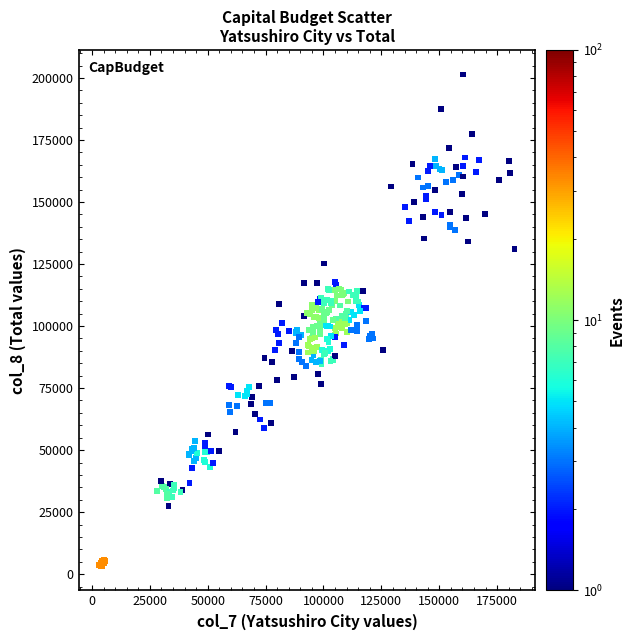

What is the range of Y values (max minus min)?

198087.9